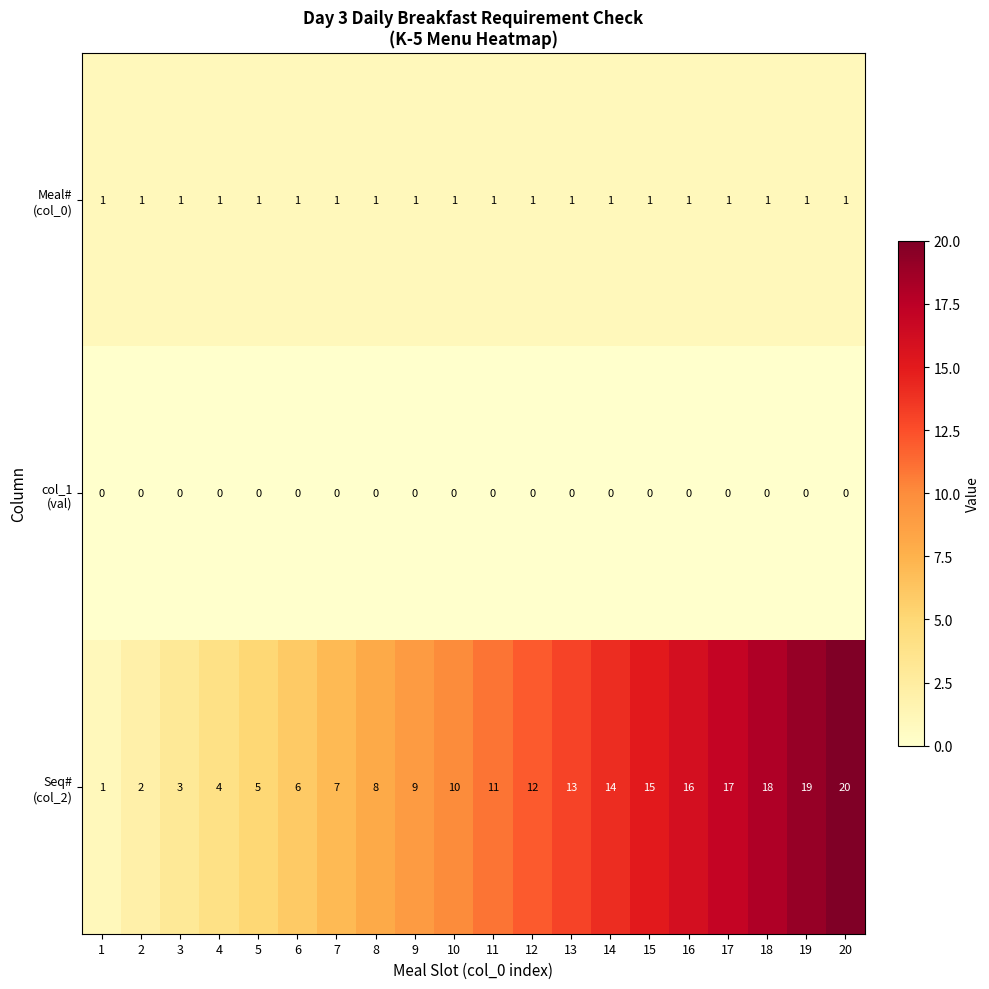

Count the number of data series in this chart.

3